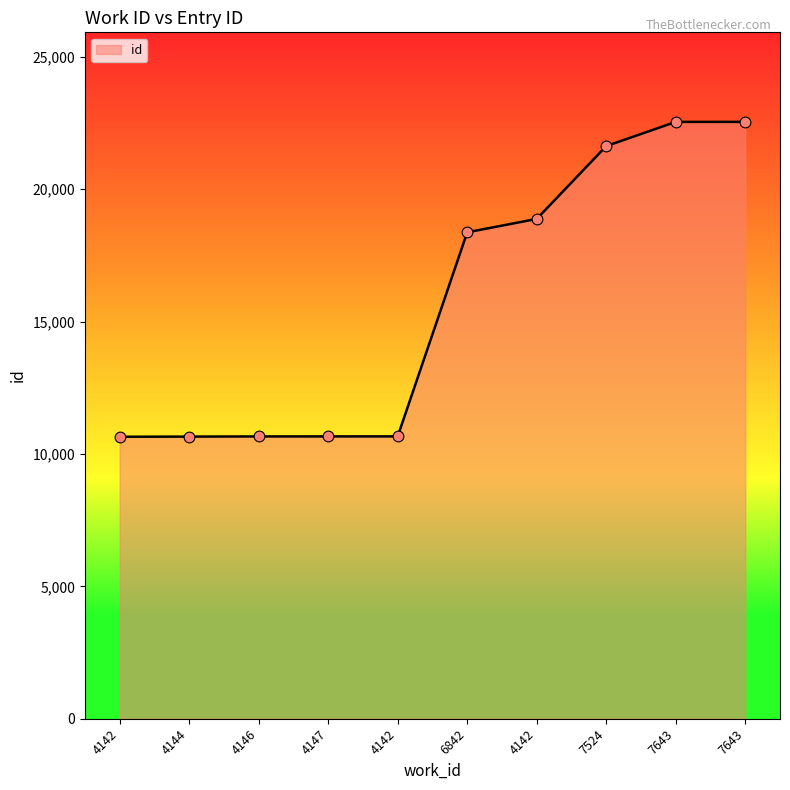

Approximately how many times larger is the value at 7524 compared to 4146?

2.0